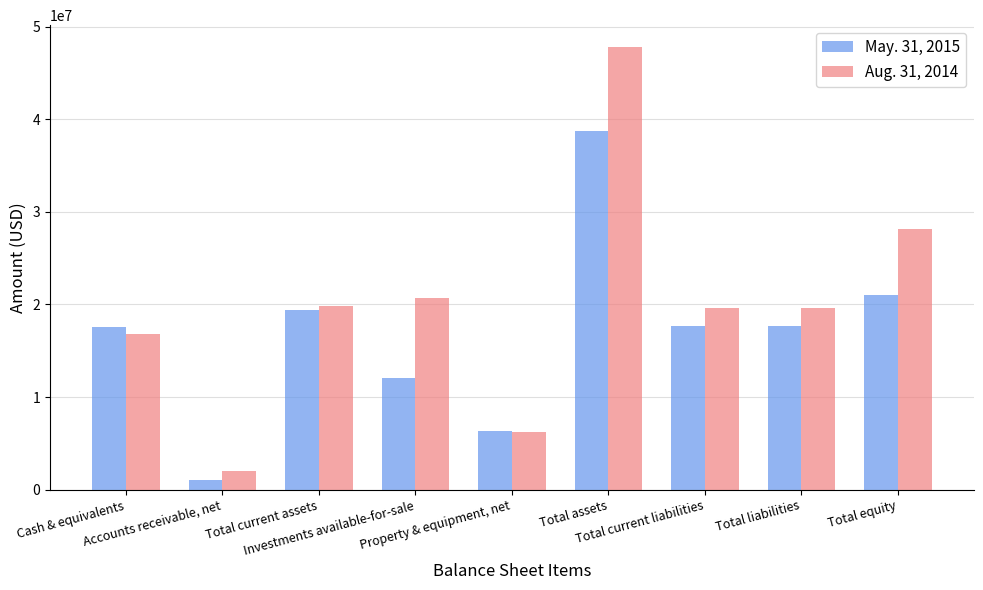

At which label does May. 31, 2015 first exceed 17624681?

Total current assets